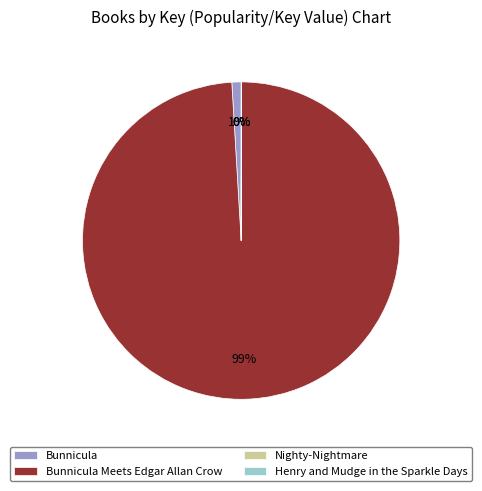

Does any single category account for the majority?

Yes